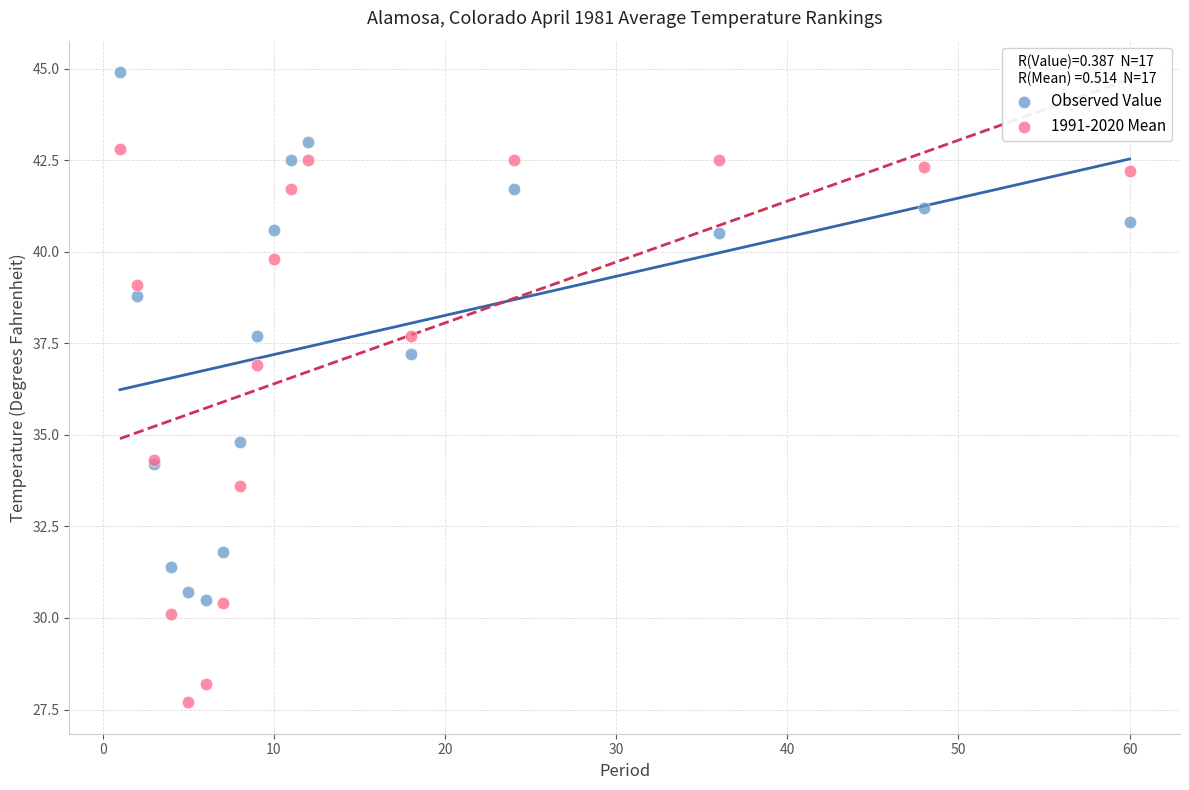

What is the X range (max minus min) for the scatter plot?

59.0